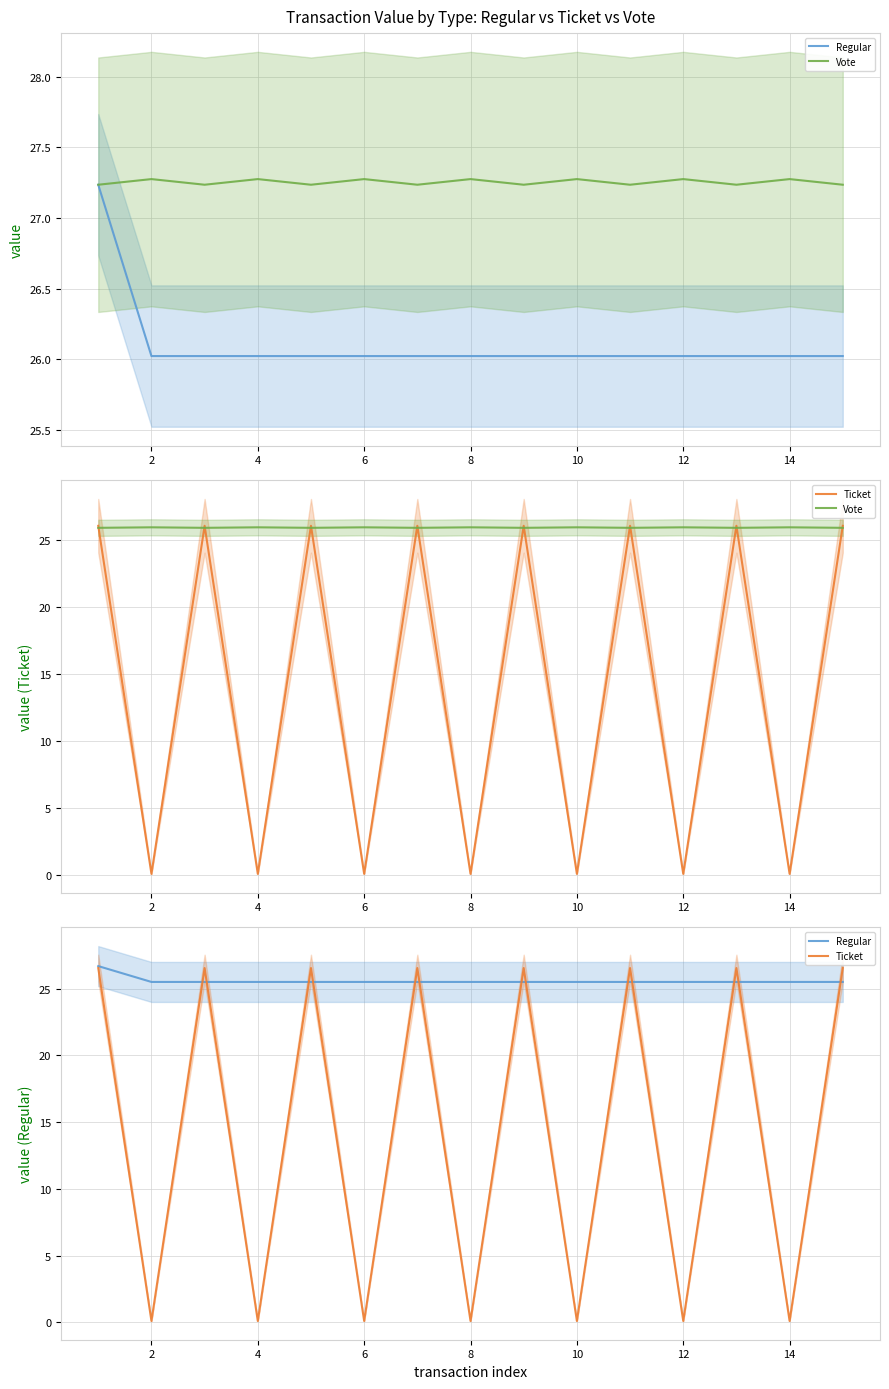

True or false: Regular and Ticket intersect in this chart.

True